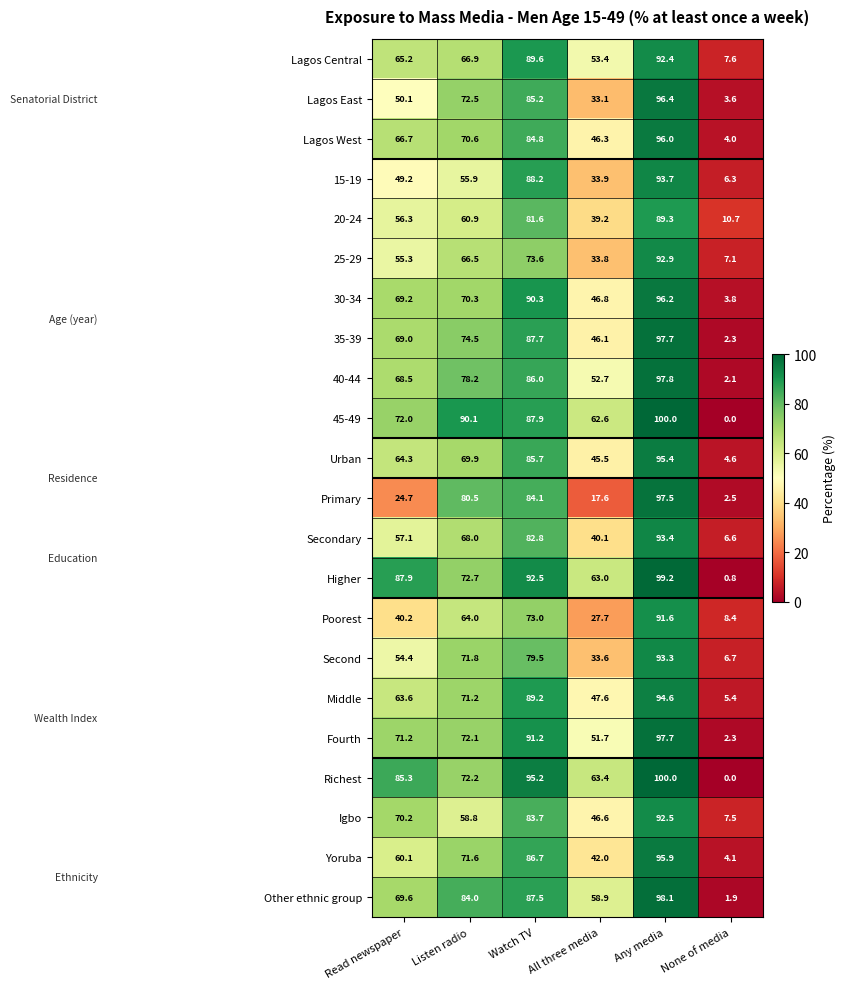

What is the total value across all series at None of media?

98.3